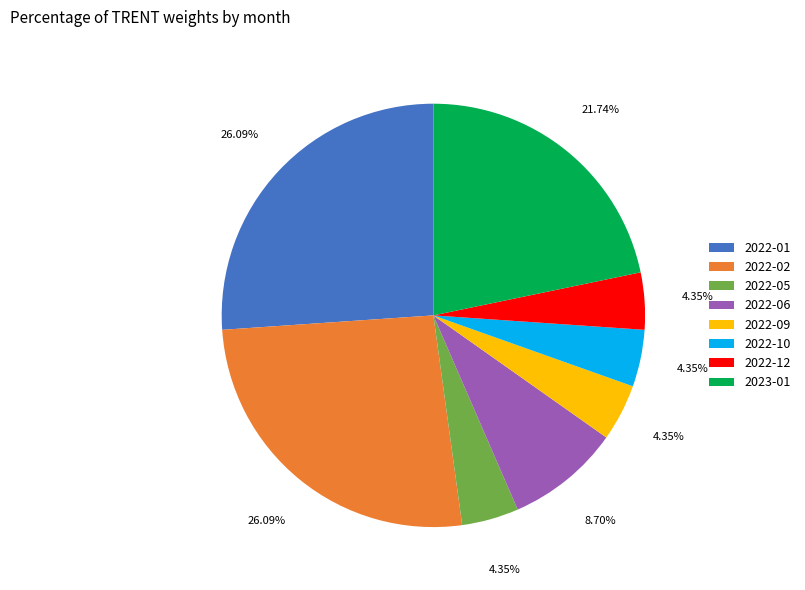

How many segments does this pie chart have?

8